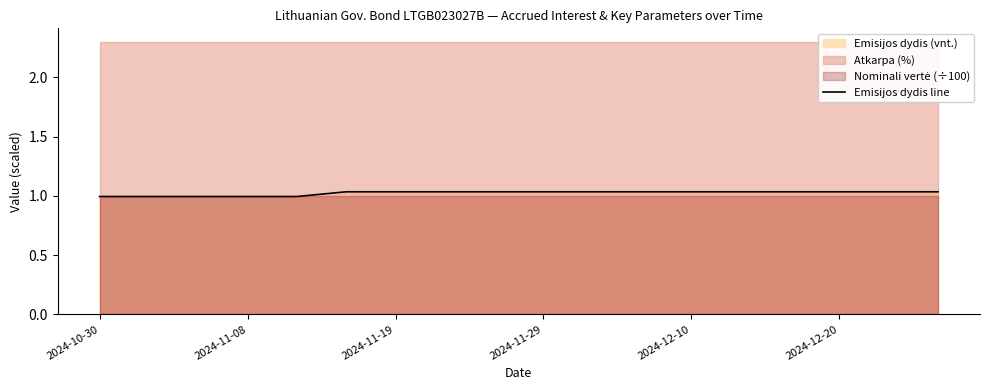

Reading left to right, extract all data points from this chart.

1.0	1.0	1.0	1.0	1.0	1.0	1.0	1.0	1.0	1.0	1.0	1.0	1.0	1.0	1.0	1.0	1.0	1.0